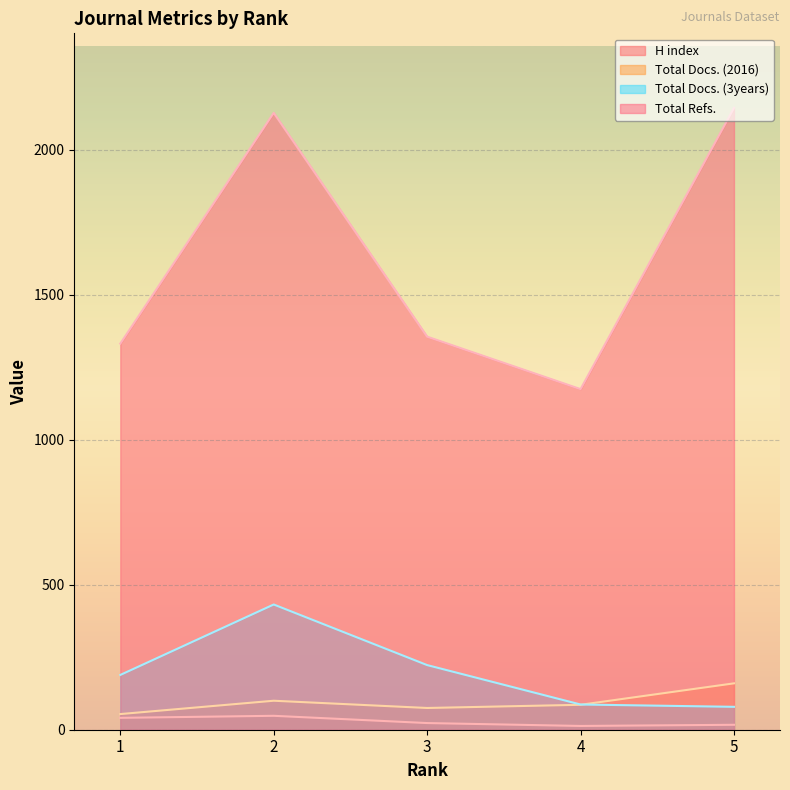

The Total Docs. (3years) series shows 253 at 1. True or false?

False